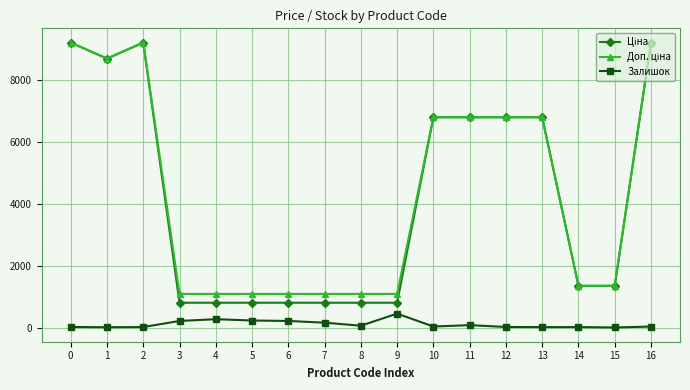

What is the greatest value displayed?

9196.3